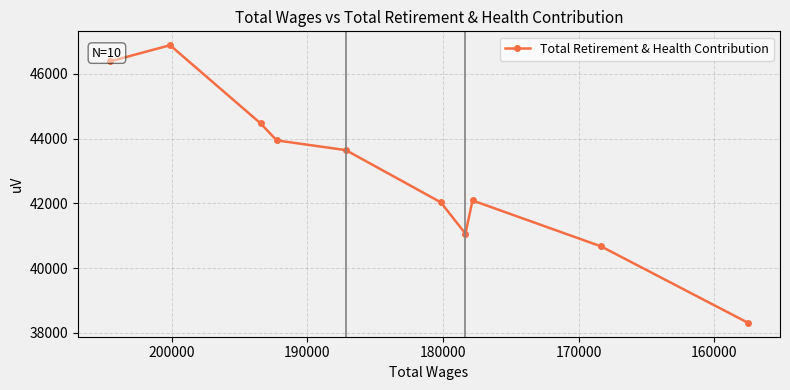

Is it true that the value at 210000 is 67597?

False